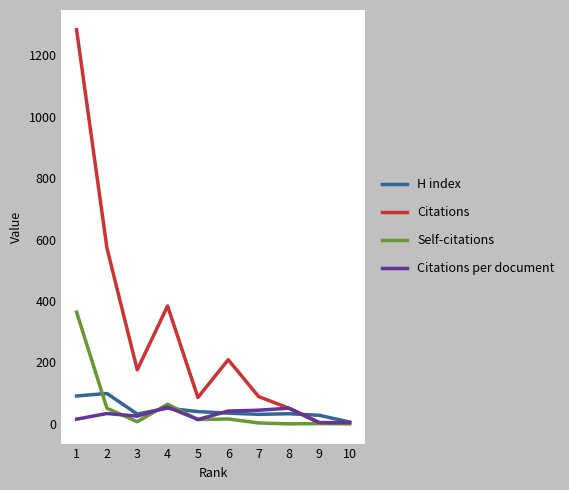

Which category has the highest value in the Citations series?

1